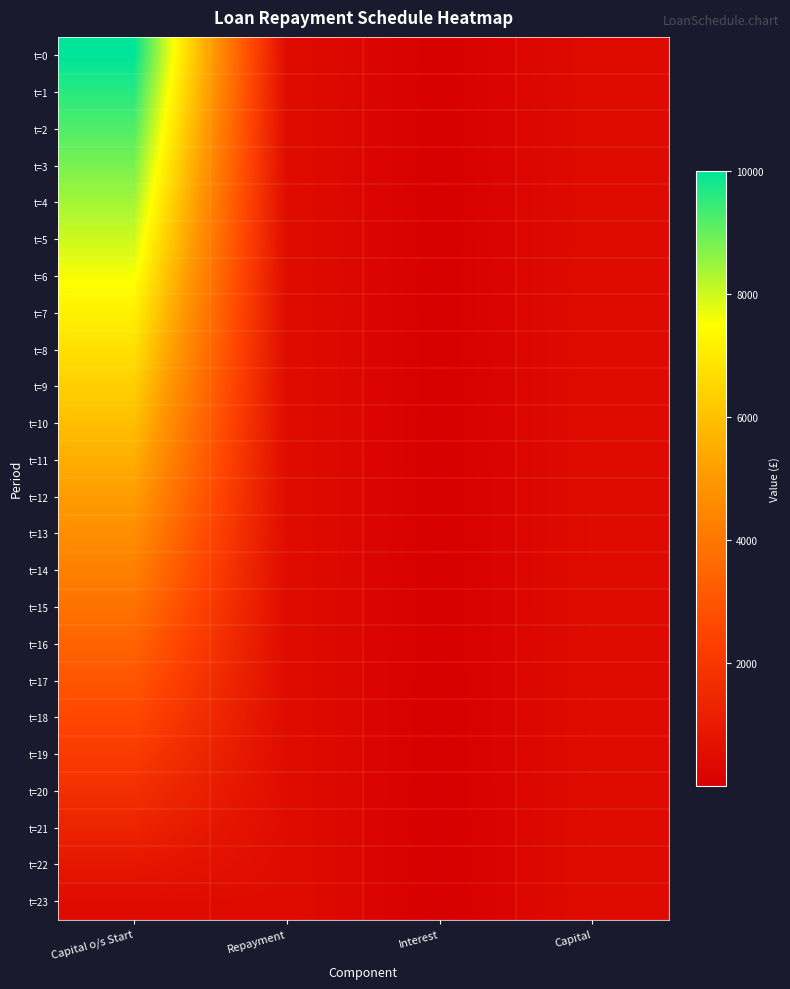

How many distinct data groups are displayed?

24